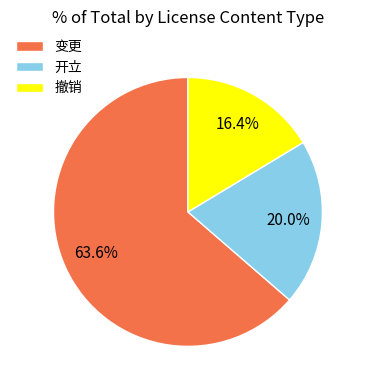

Is the sum of 撤销 and 变更 greater than half?

Yes